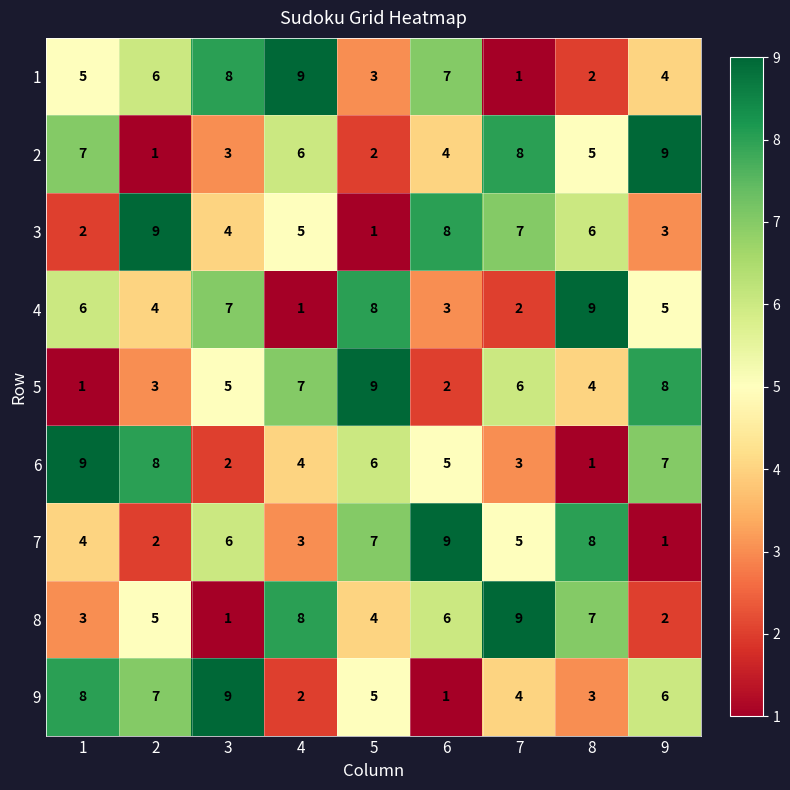

Which series changed the most between 1 and 2?

3